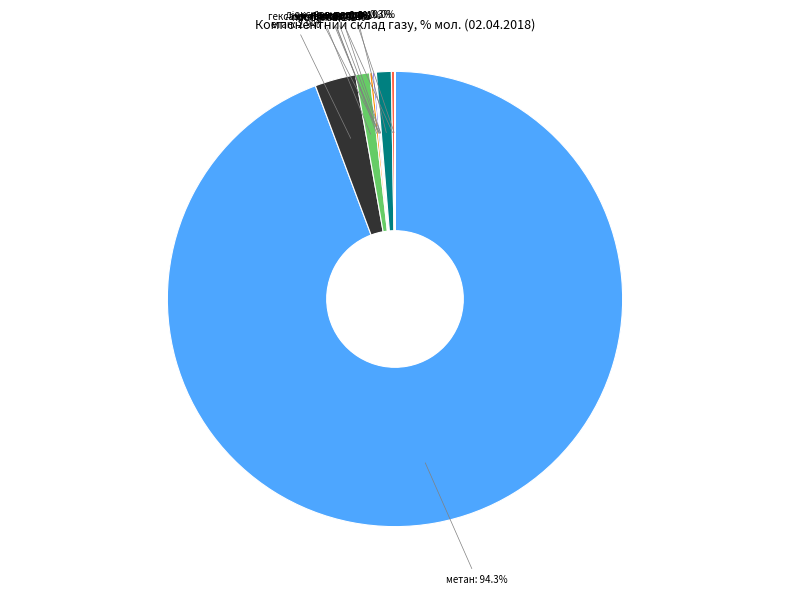

Does any single category account for the majority?

Yes